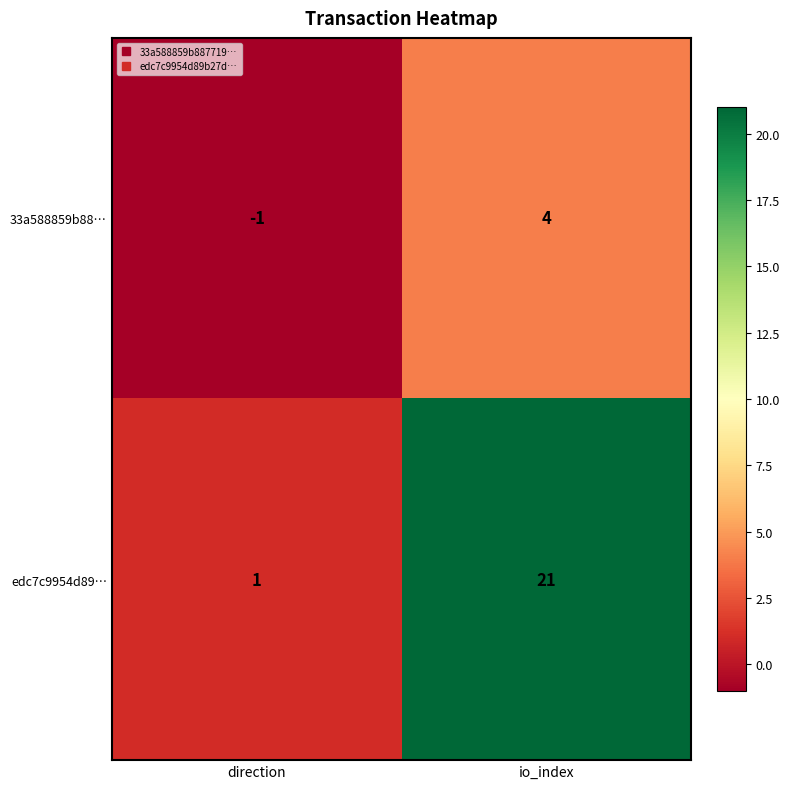

Which series has the largest range (max minus min)?

edc7c9954d89…